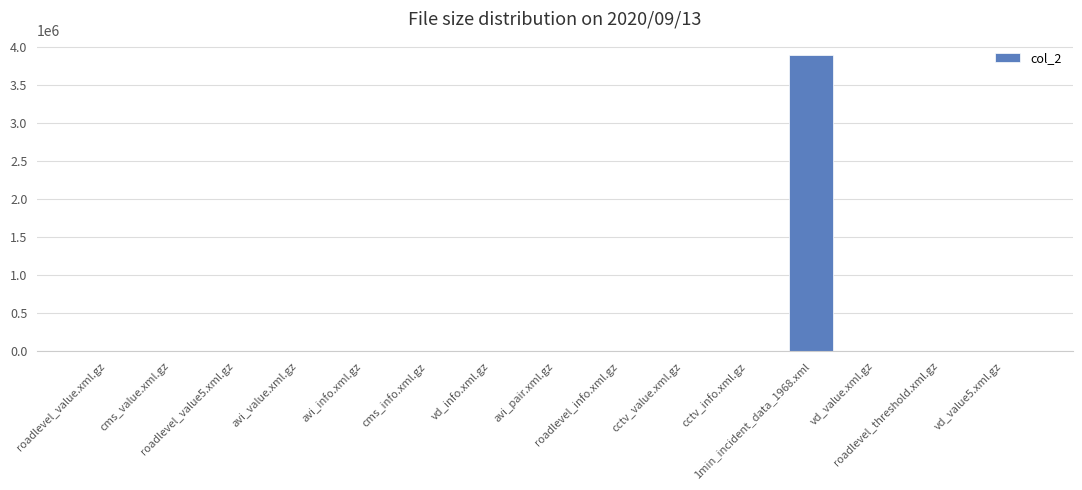

What is the change in value from cctv_value.xml.gz to cctv_info.xml.gz?

+178